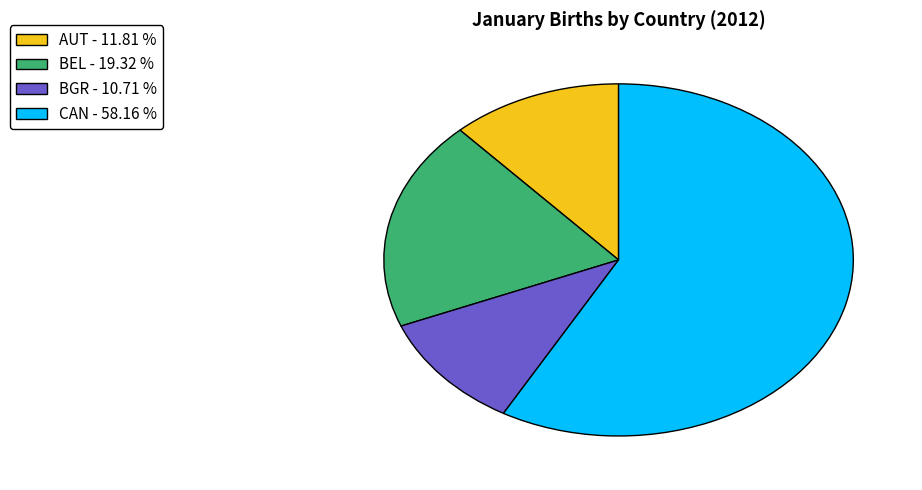

Count the number of slices in the pie.

4